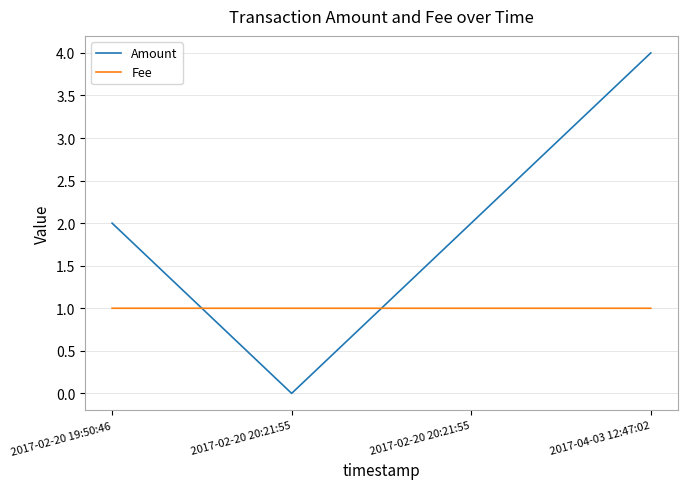

How many lines are shown in the chart?

2